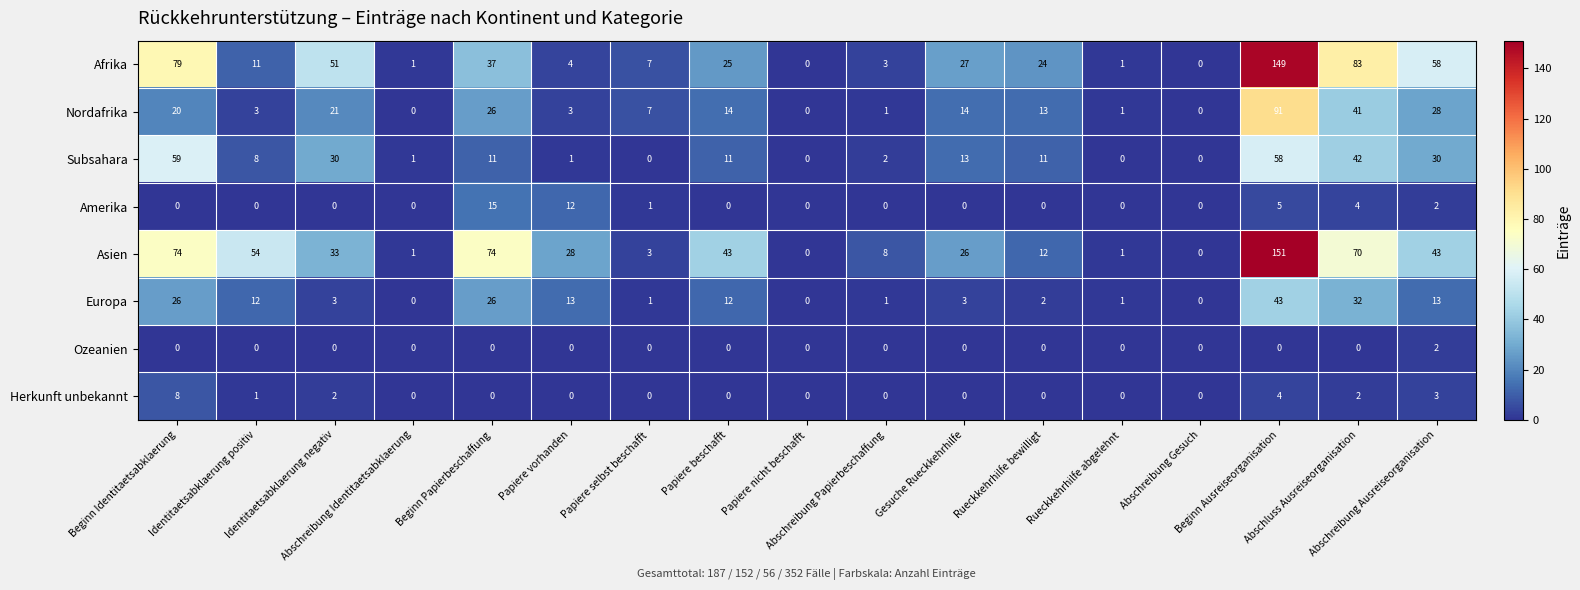

List the series in order of their peak value, lowest first.

Ozeanien, Herkunft unbekannt, Amerika, Europa, Subsahara, Nordafrika, Afrika, Asien